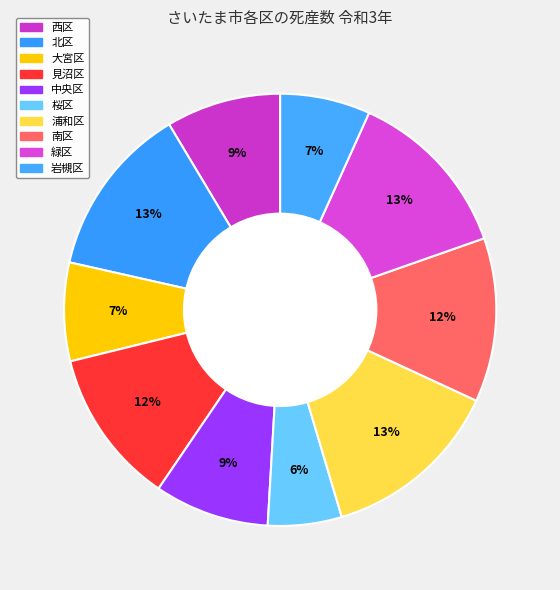

Does 見沼区 account for over 50% of the chart?

No